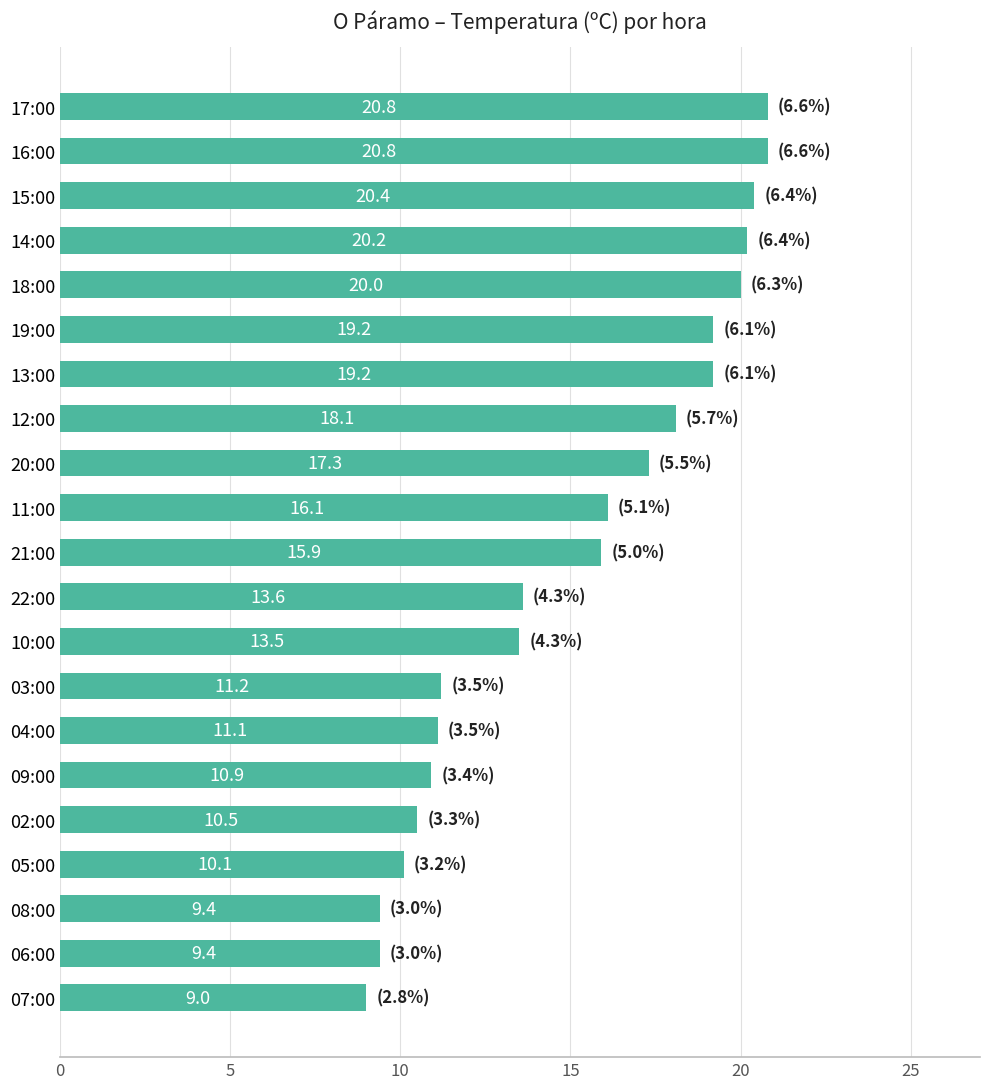

How many series are shown in this chart?

1